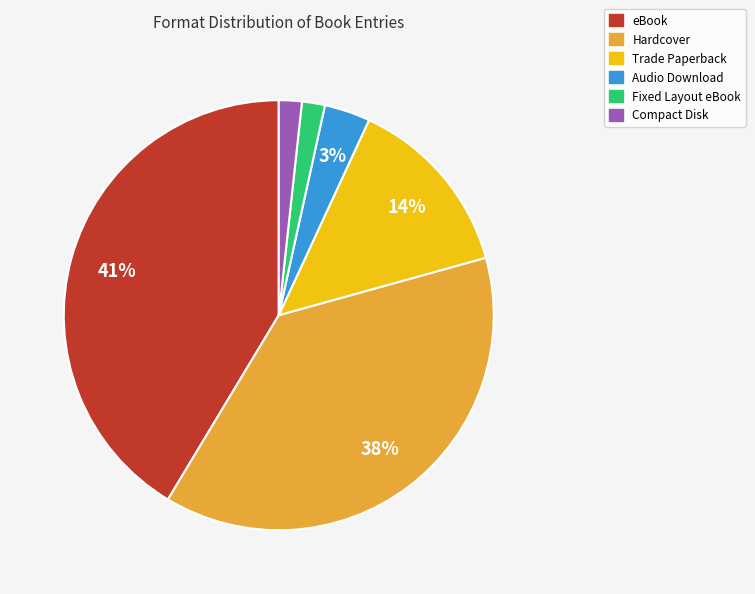

To the nearest percent, what is the difference between the Trade Paperback and Hardcover slice percentages?

24%